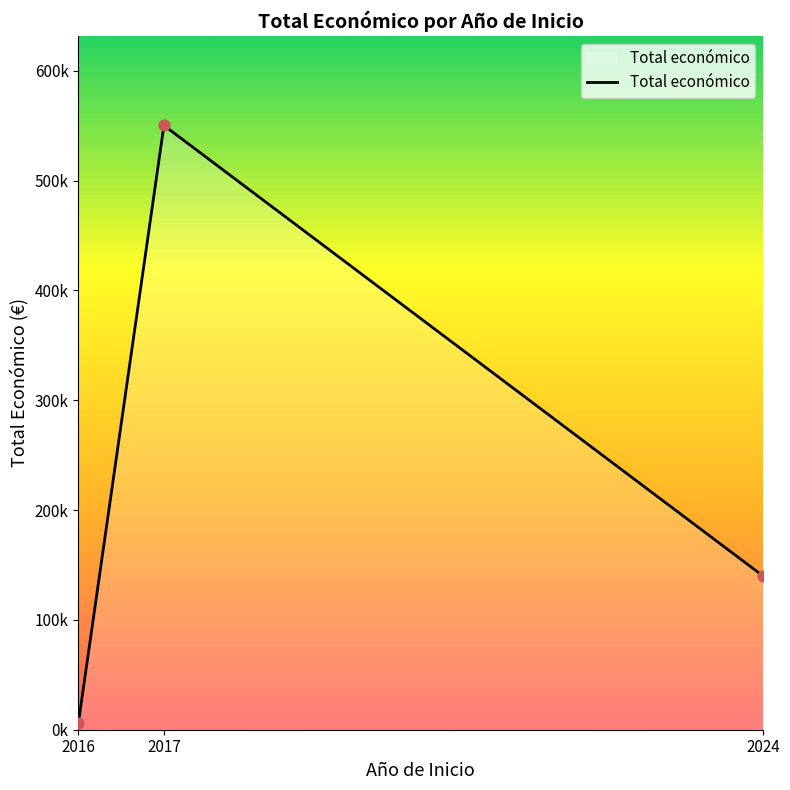

Which has a higher value, 2016 or 2017?

2017